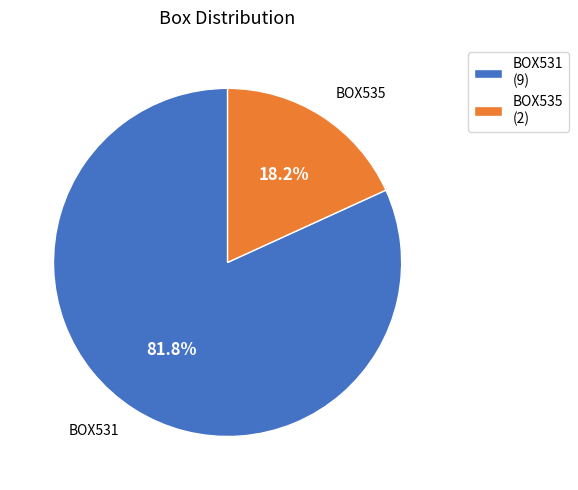

How many segments does this pie chart have?

2